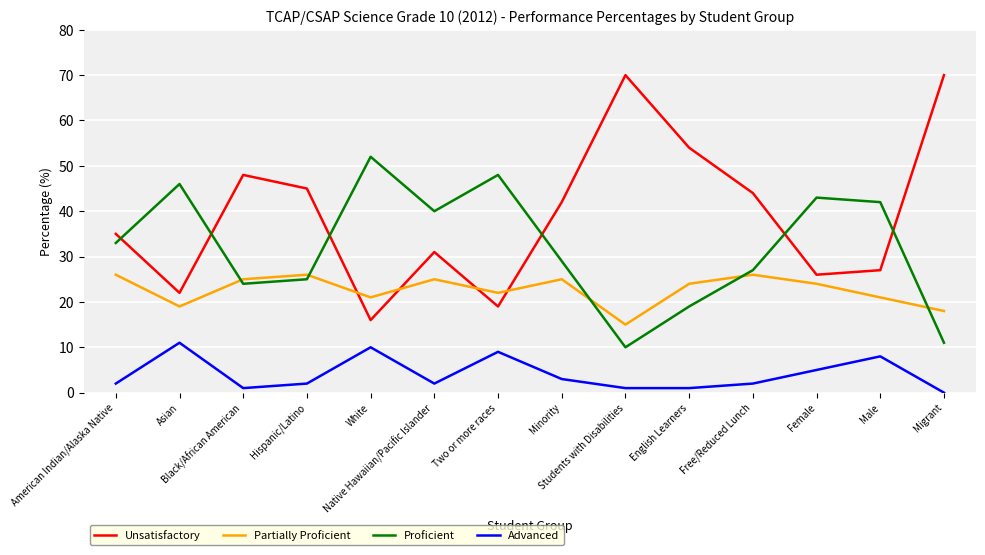

At how many categories does at least one series exceed 16?

14